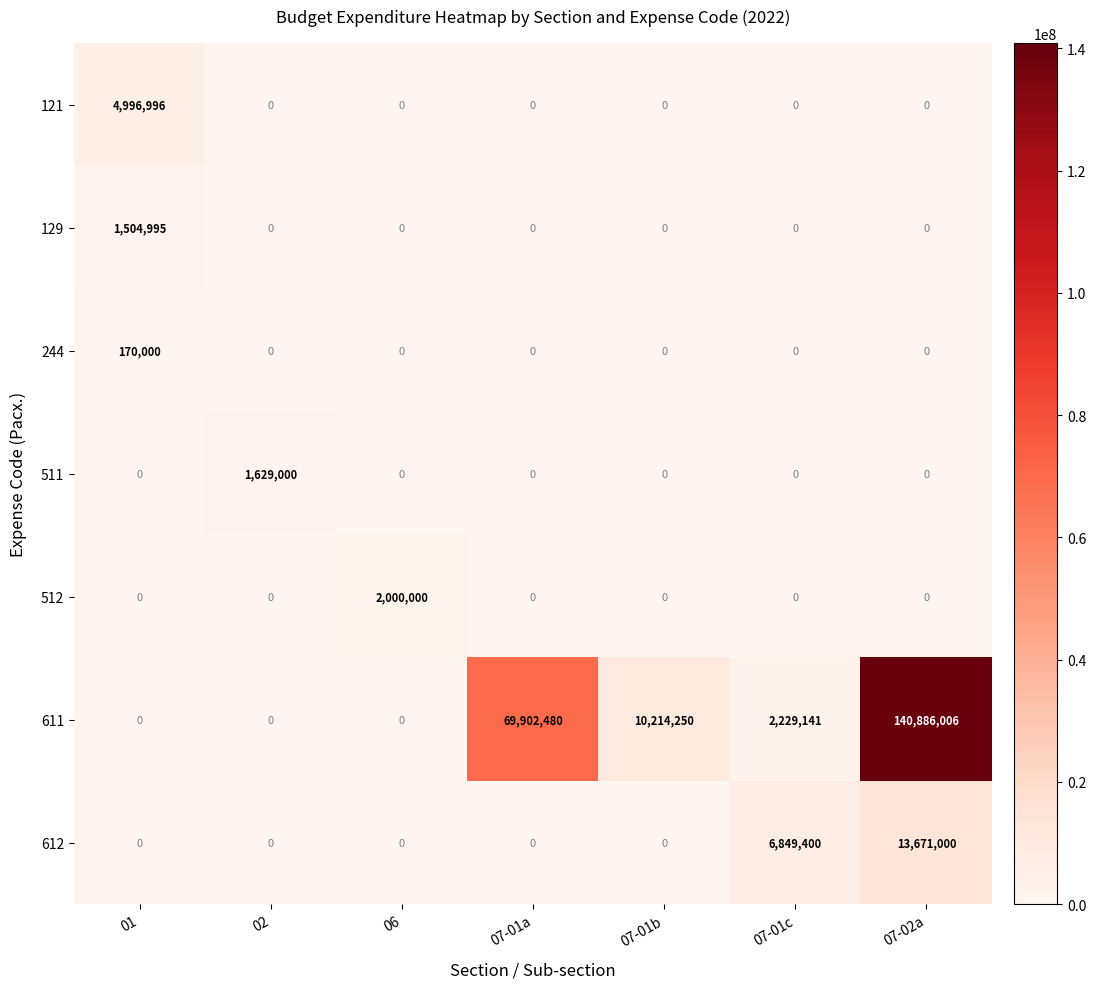

What is the sum of all 121 values?

4996996